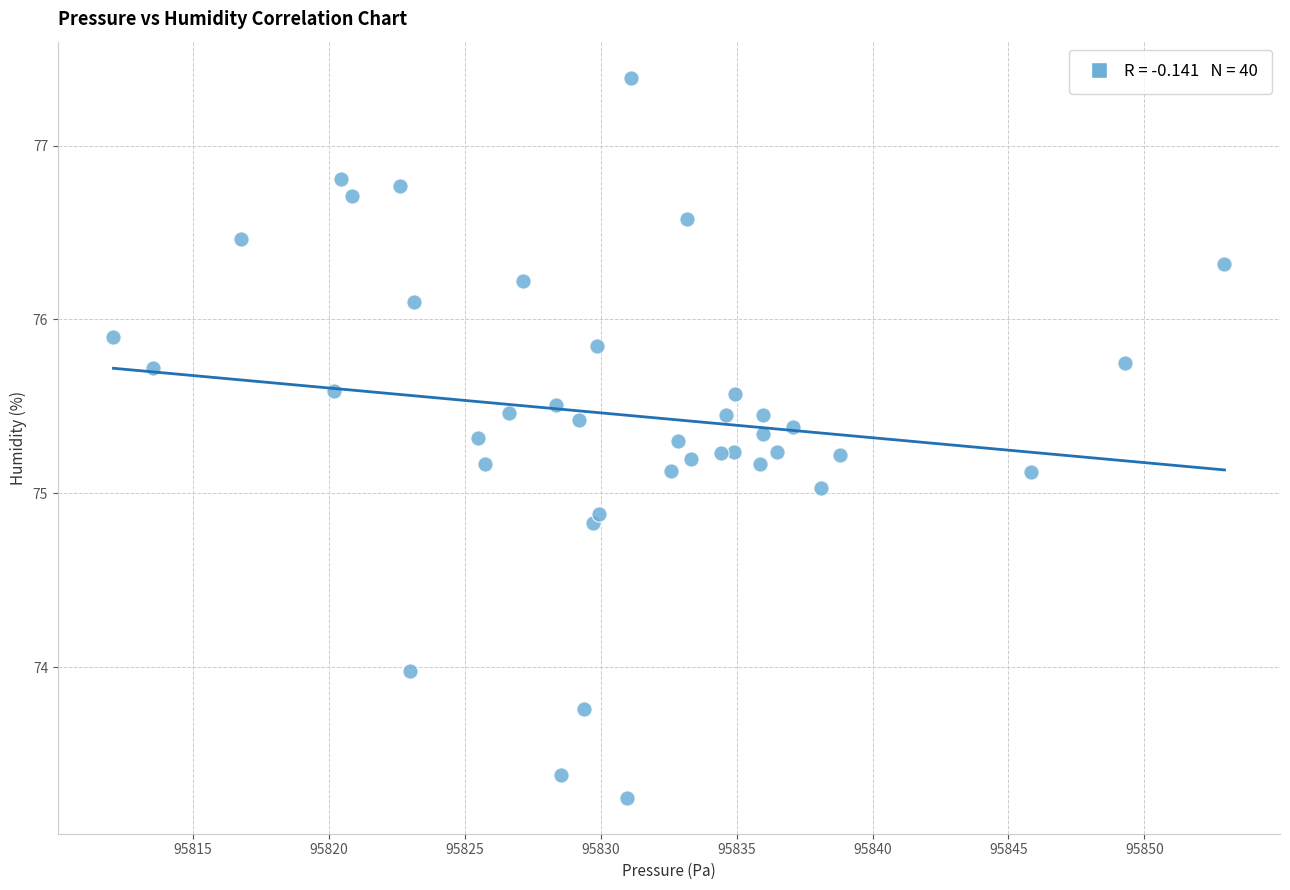

What is the range of X values (max minus min)?

40.9